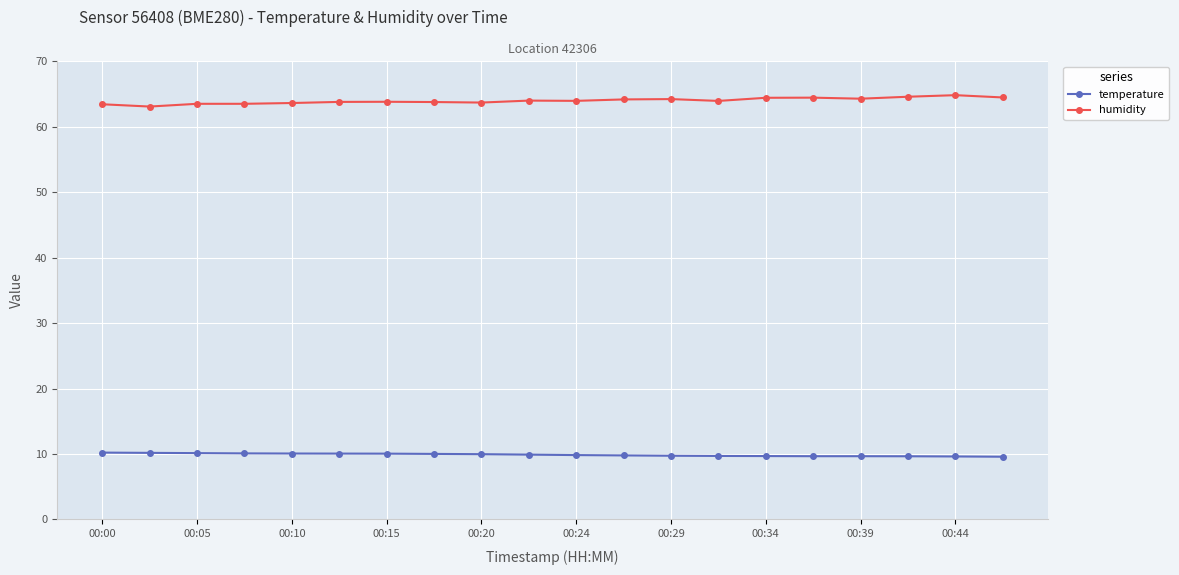

Rank the series by their maximum value, from highest to lowest.

humidity, temperature